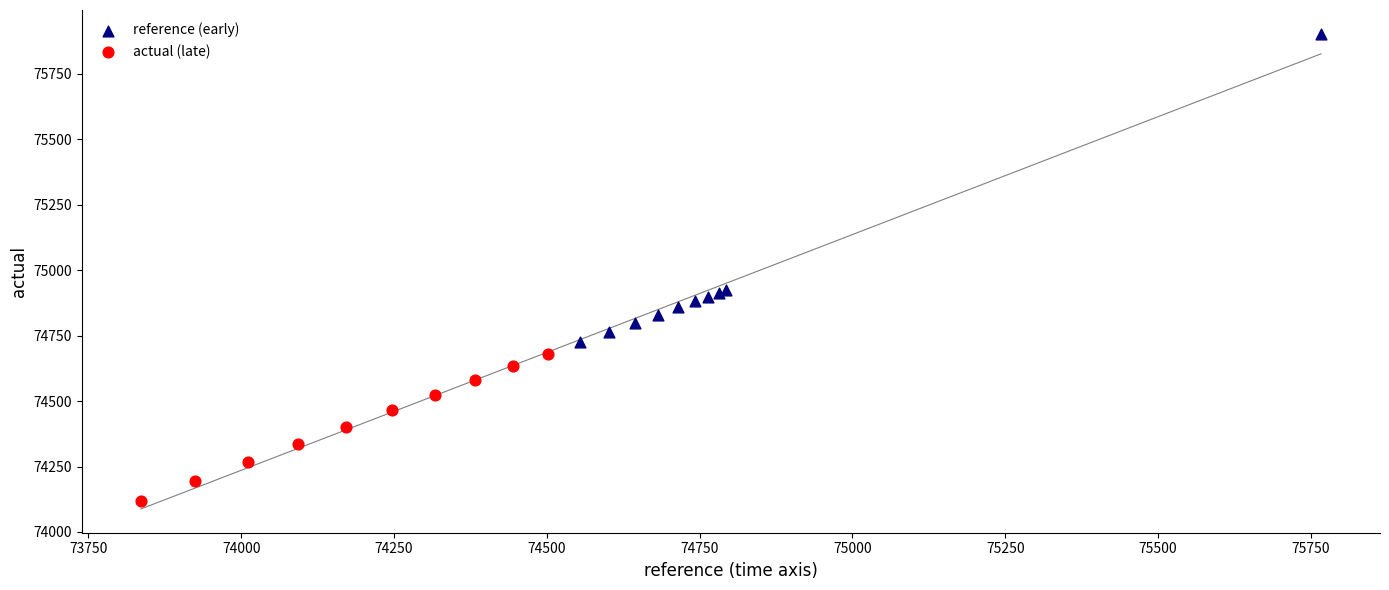

What are all the series names shown in the legend?

reference (early), actual (late)